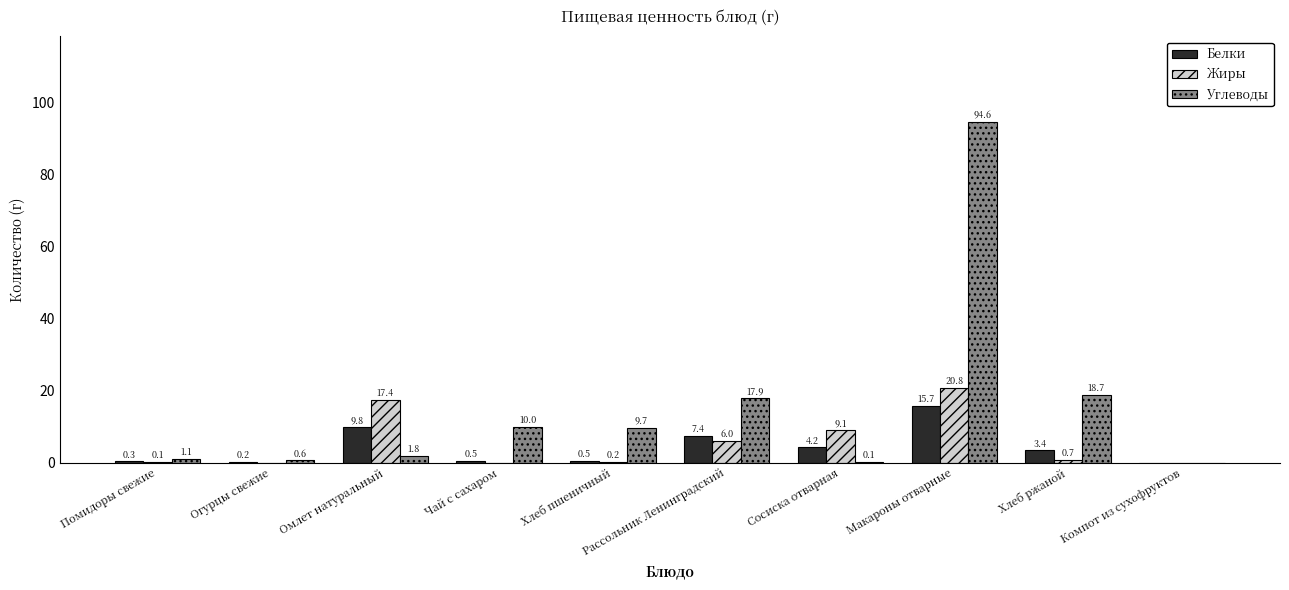

Between Хлеб ржаной and Компот из сухофруктов, which series saw the biggest shift?

Углеводы